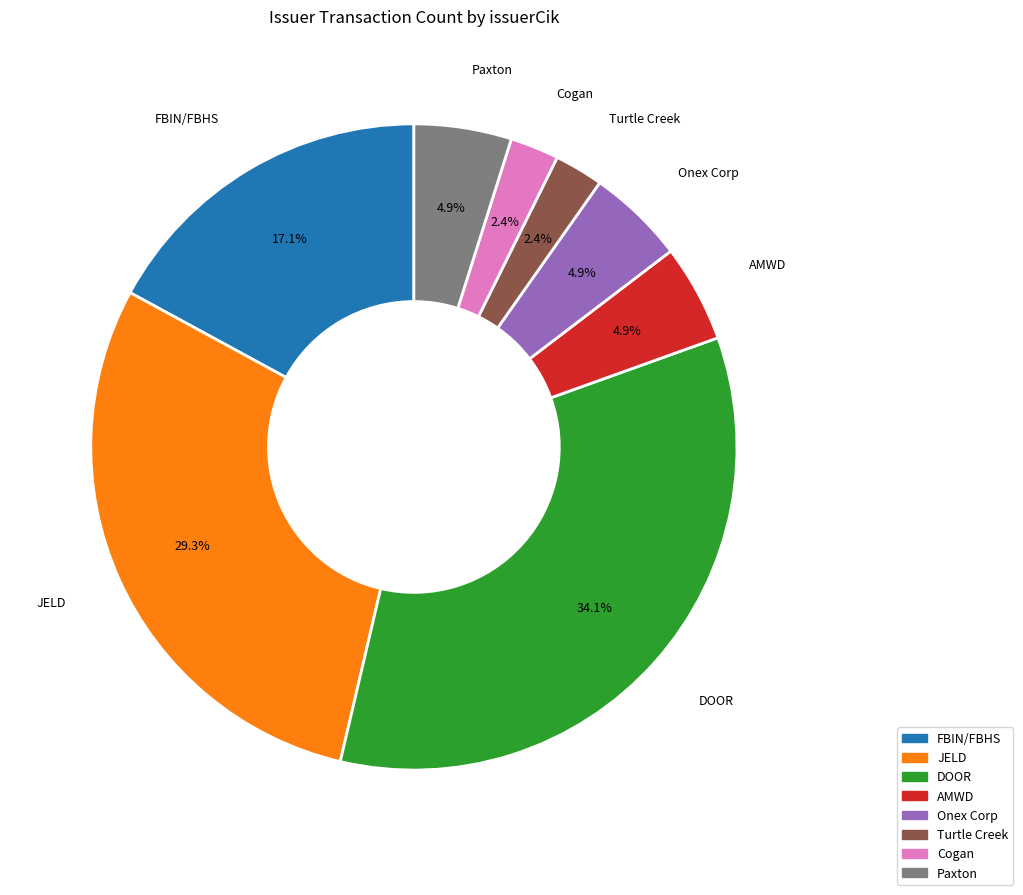

To the nearest percent, what is the difference between the largest and smallest slice percentages?

32%